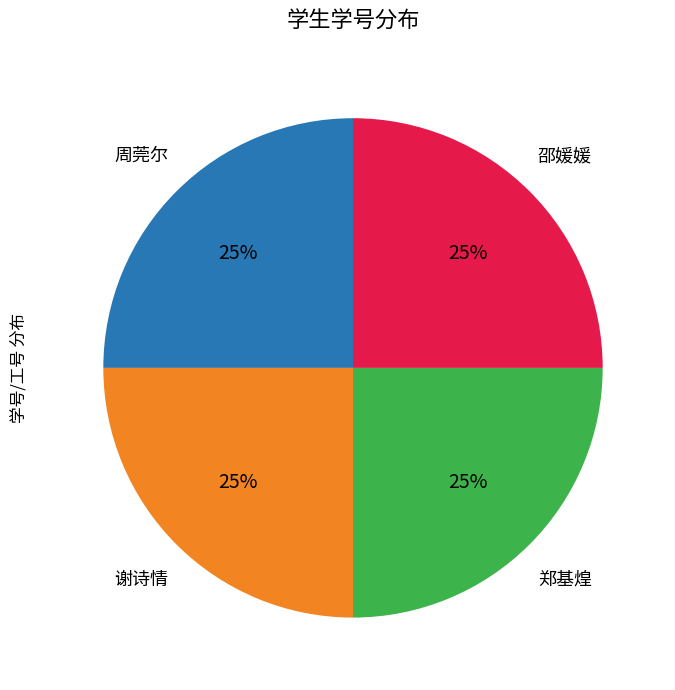

To the nearest percent, what is the average slice percentage?

25%